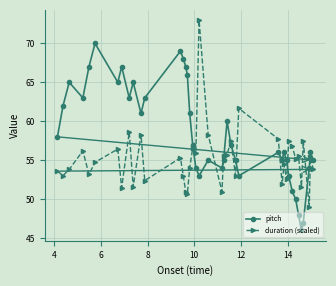

What is the highest value of the duration (scaled) series?

73.0